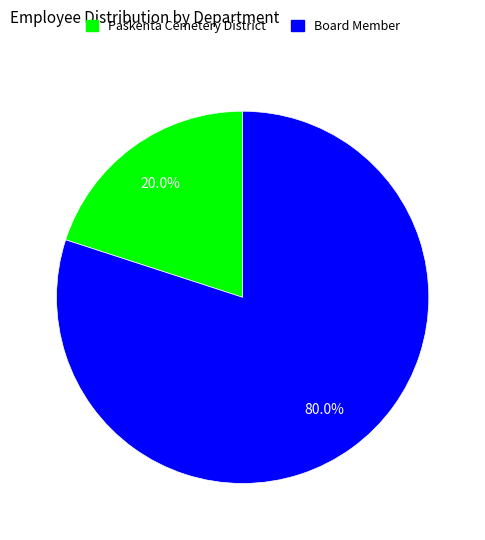

Which category has the smallest portion of the pie?

Paskenta Cemetery District